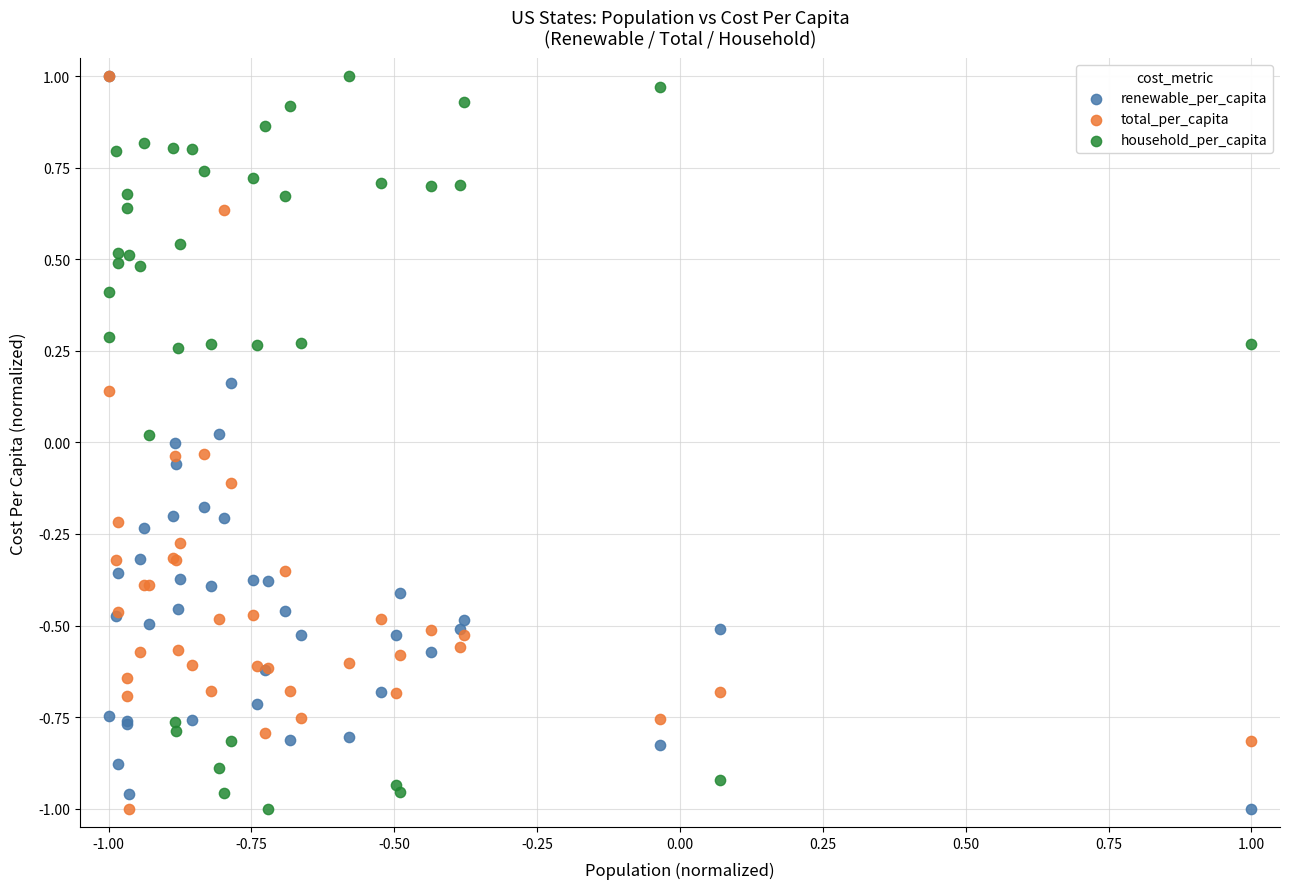

What are all the series names shown in the legend?

renewable_per_capita, total_per_capita, household_per_capita